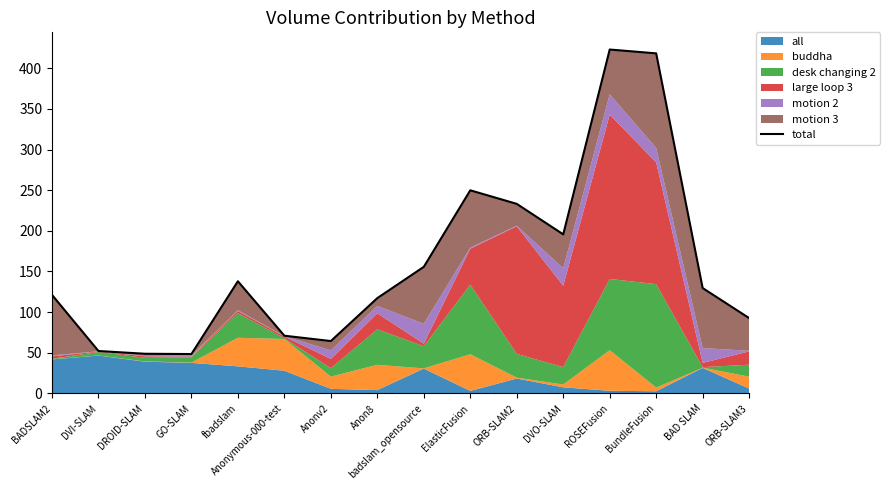

Which label corresponds to the largest value in the chart?

ROSEFusion